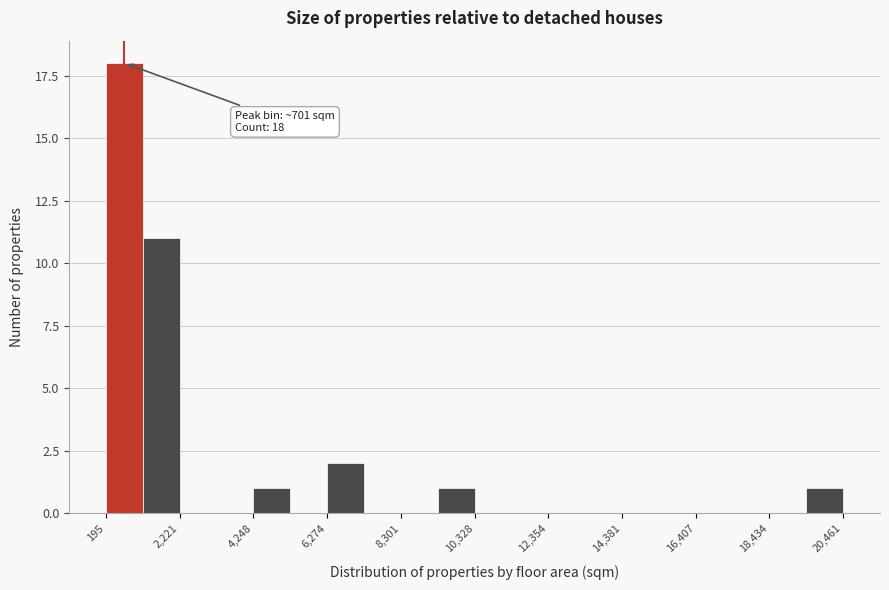

Around what value on the x-axis is the tallest bar? Give the approximate position of its centre, as read against the axis.

500